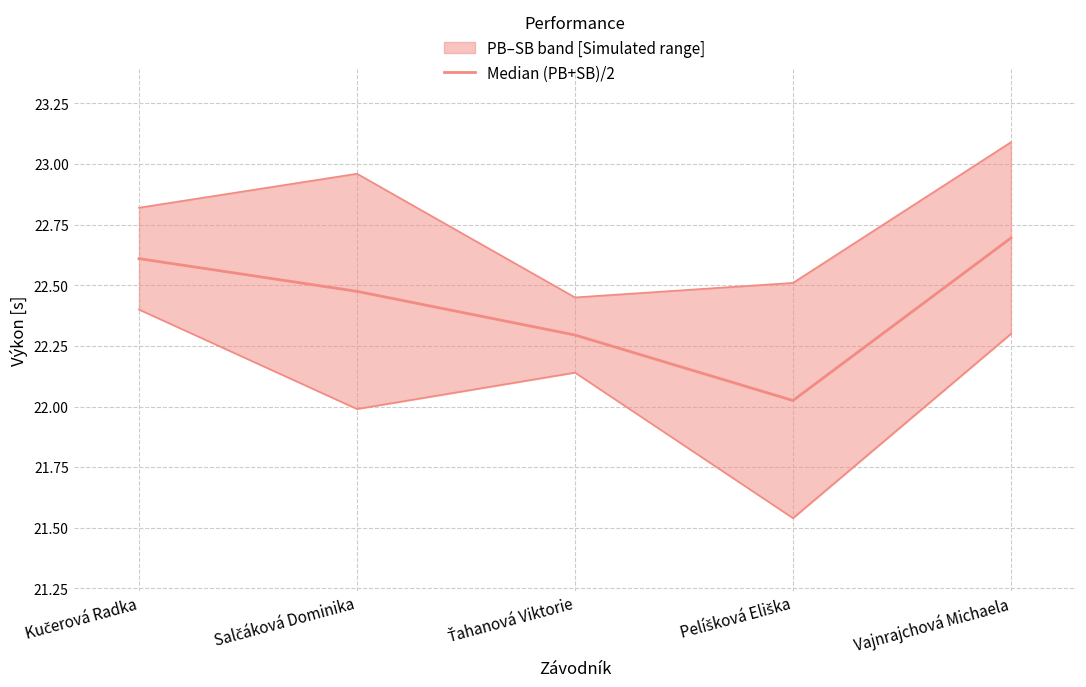

Reading right to left, list all the values displayed in this chart.

22.7	22.0	22.3	22.5	22.6